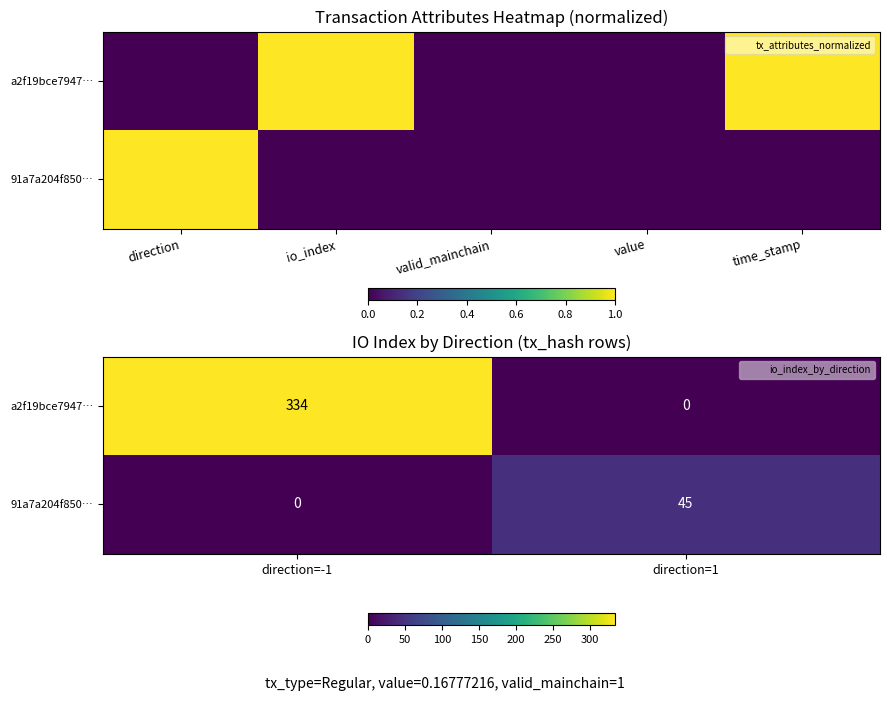

At which label does 91a7a204f850… reach its peak?

direction=1